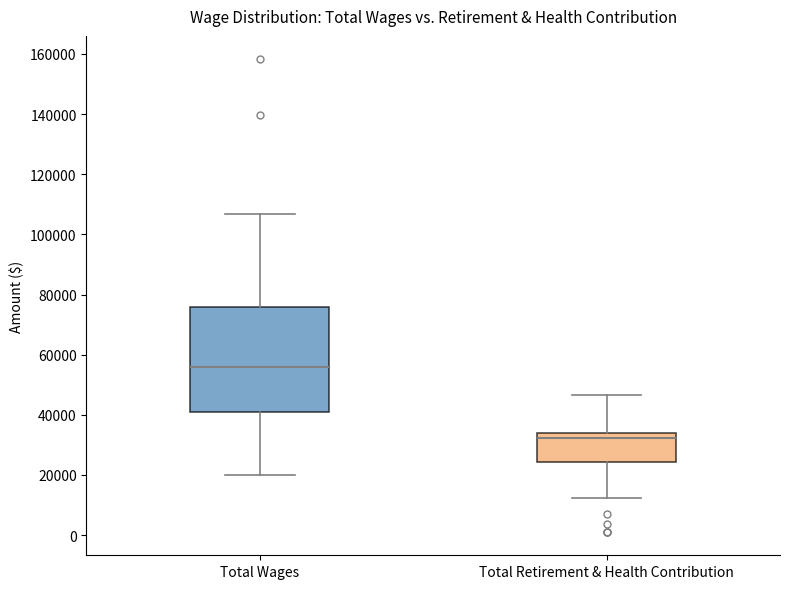

Where is the upper edge of the box for Total Wages on the y-axis? The values are not printed on the chart, so give them approximately, as read against the axis.

76000